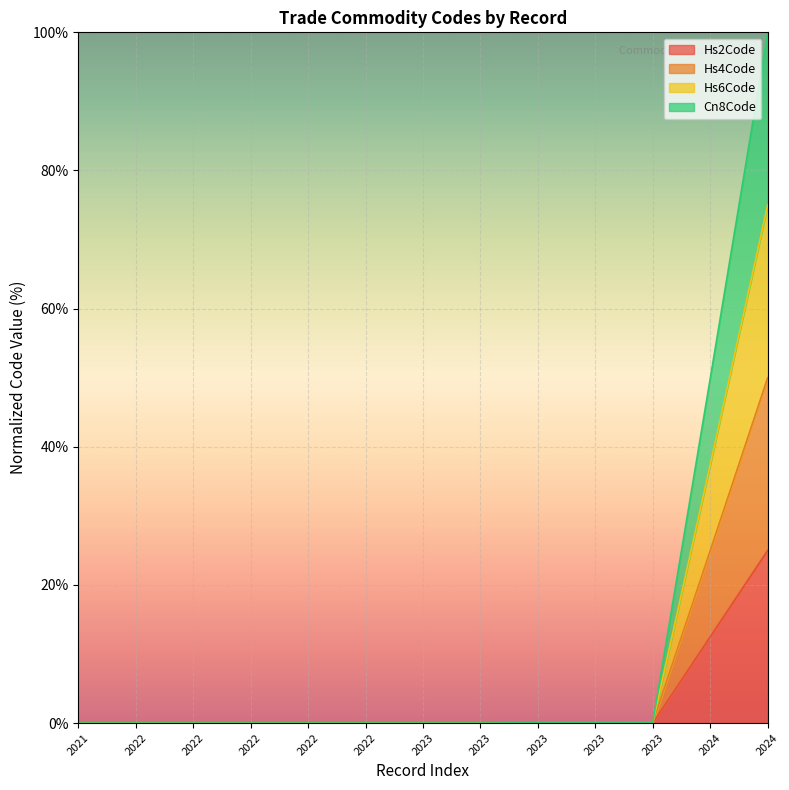

Which has a higher value, 2022 or 2023?

2022